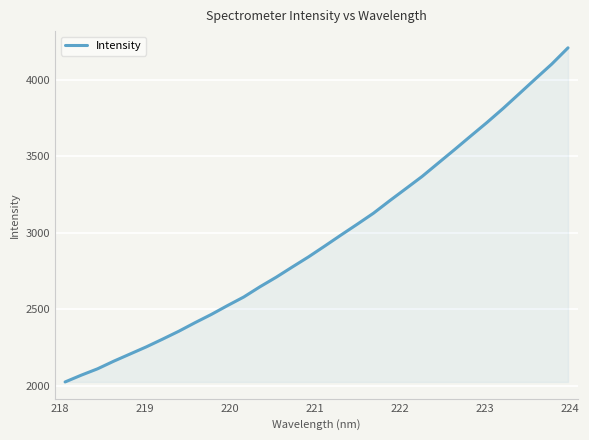

What is the difference between the maximum and minimum values?

2180.5